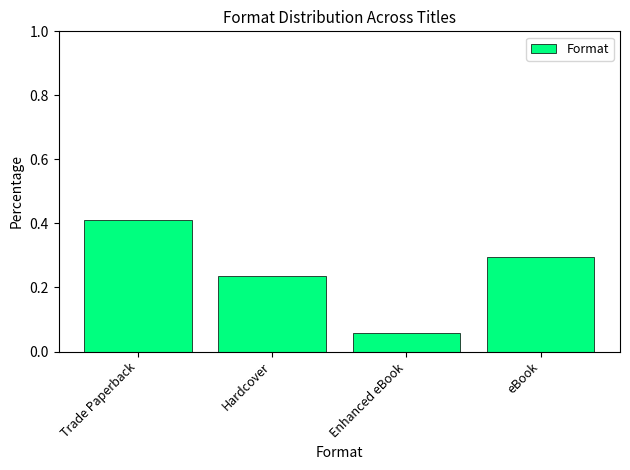

What is the change in value from Trade Paperback to eBook?

-0.1